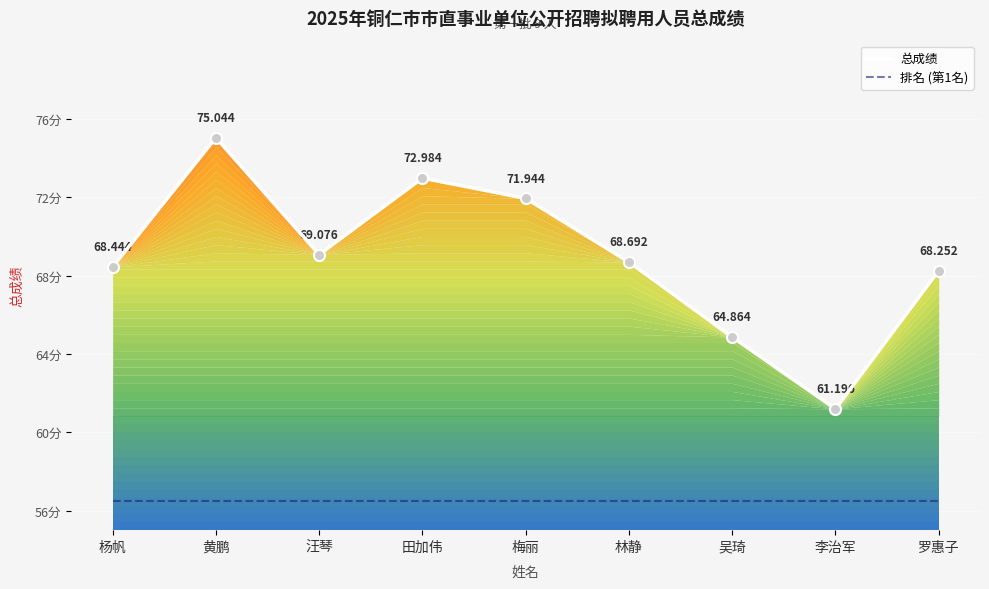

The value of 总成绩 at 梅丽 is 27.3. True or false?

False